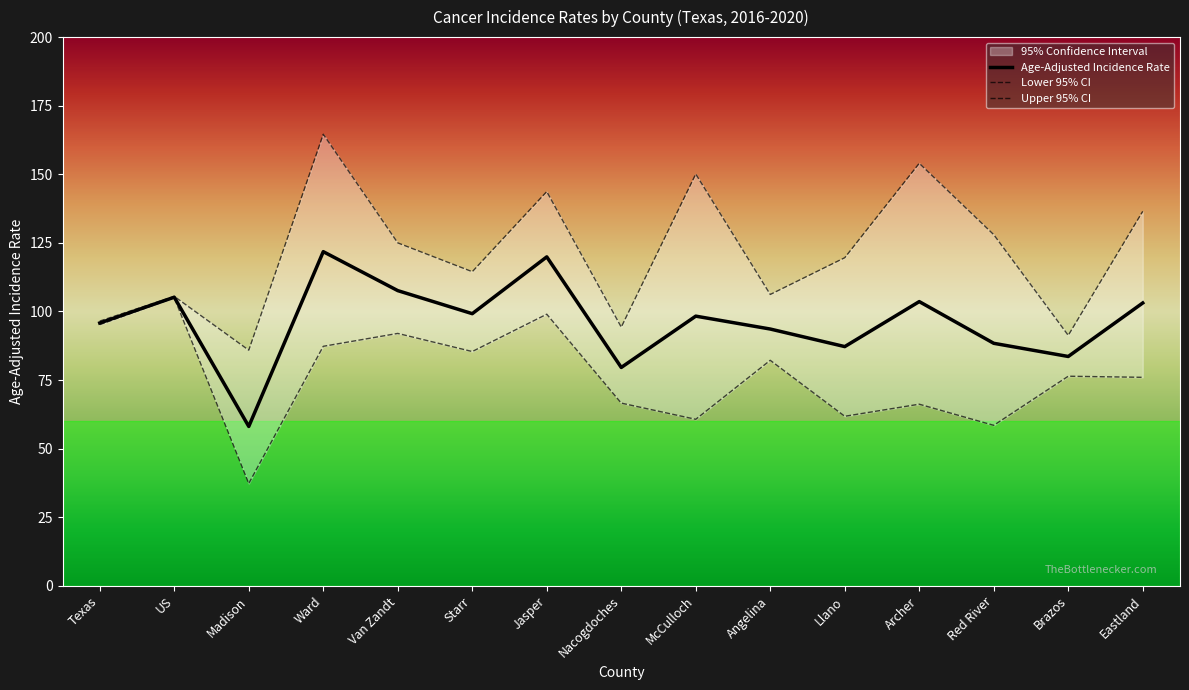

What is the approximate value of Upper 95% CI at McCulloch?

150.1